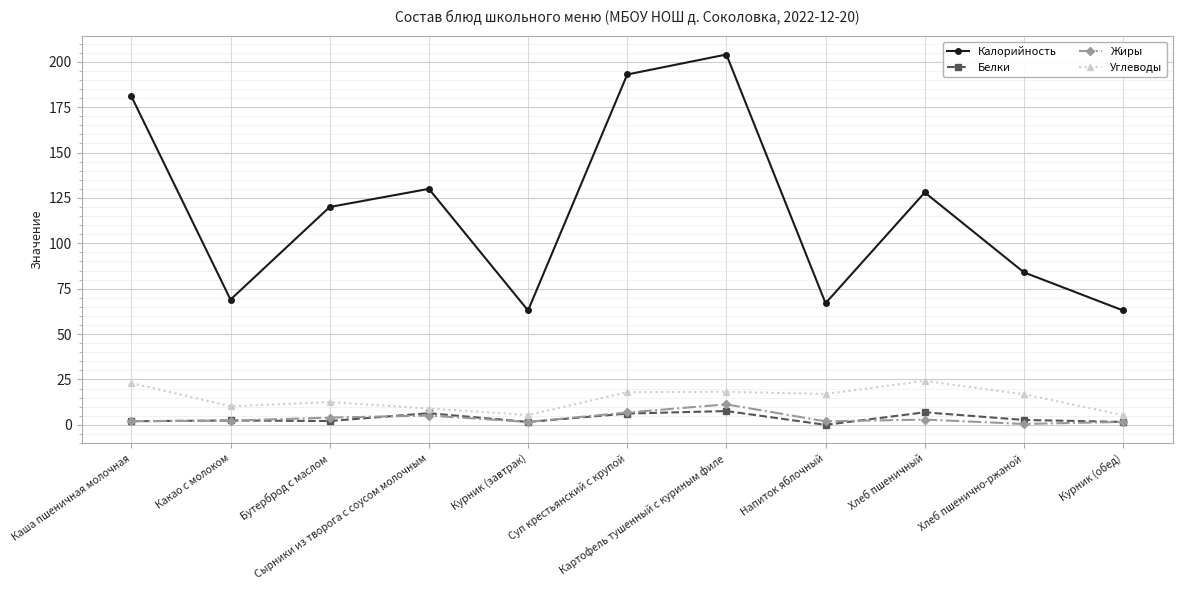

At which category does the chart reach its peak across all series?

Картофель тушенный с куриным филе